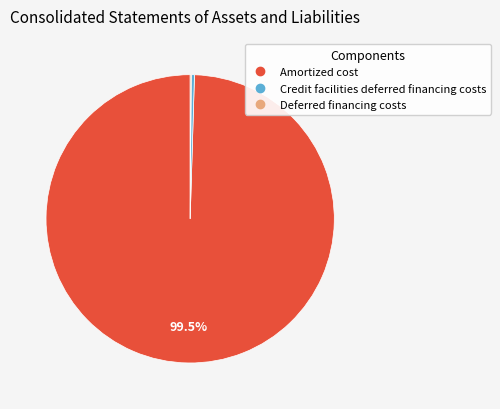

Which slice represents more than half of the pie?

Amortized cost